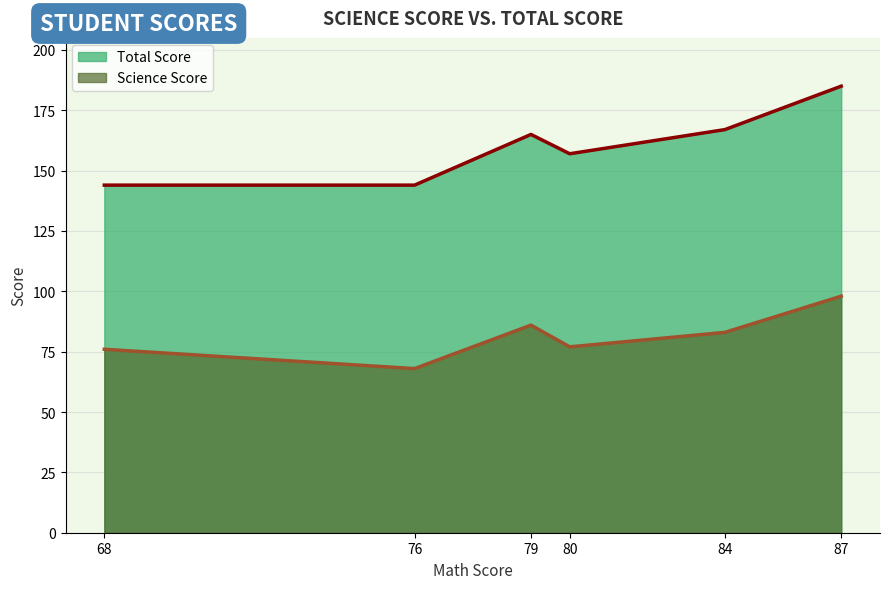

Which series has the largest total across all categories?

Total Score